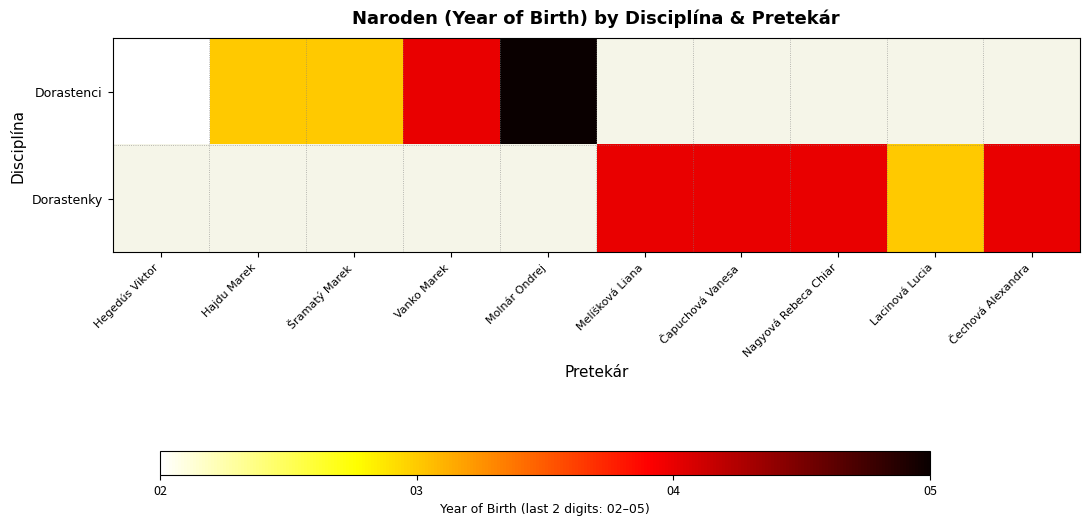

Which series has the largest range (max minus min)?

Dorastenci